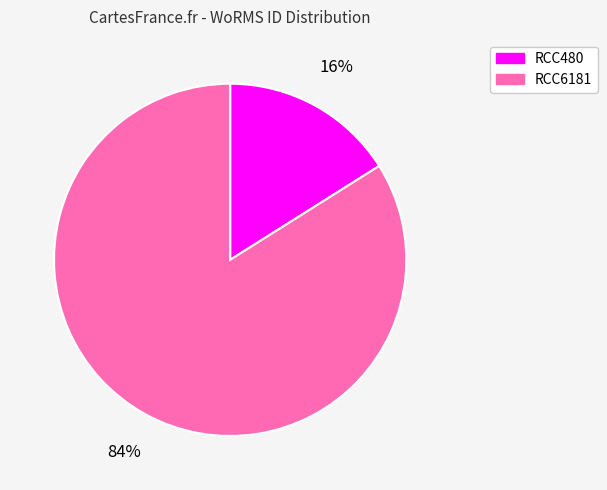

What is the ratio of the value at RCC480 to the value at RCC6181?

0.2